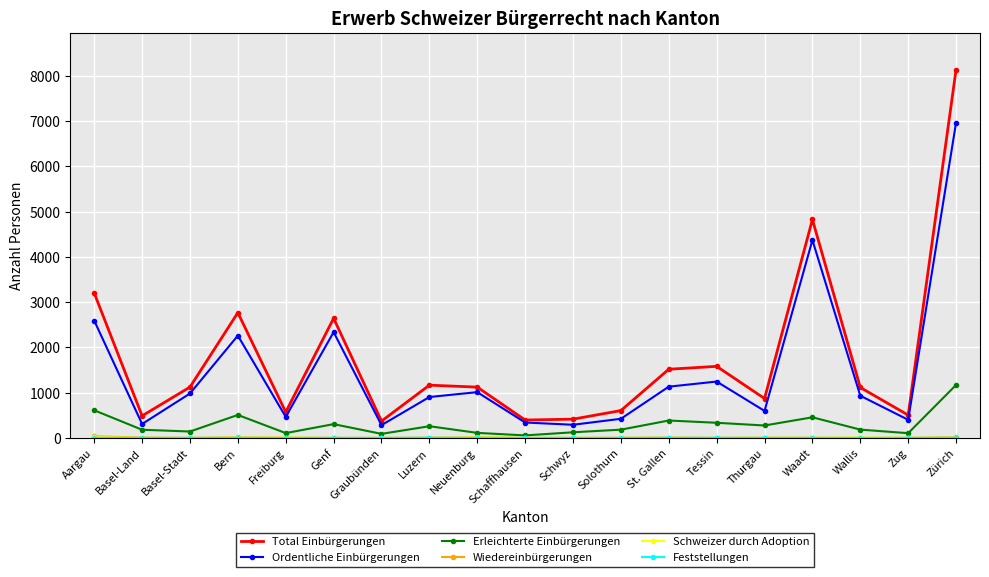

Which series has the widest spread of values?

Total Einbürgerungen